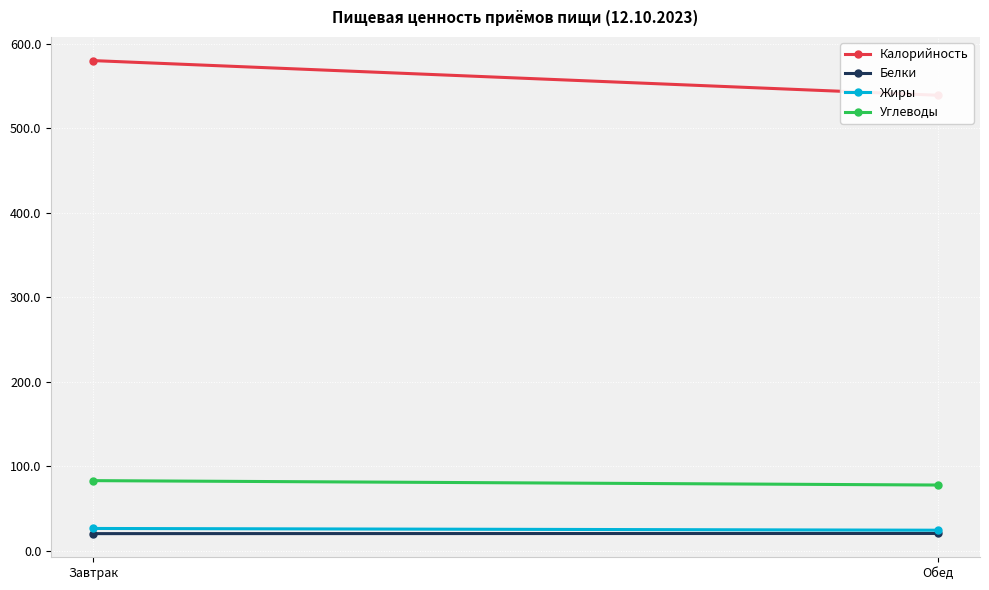

Which has a higher value, Обед or Завтрак?

Завтрак